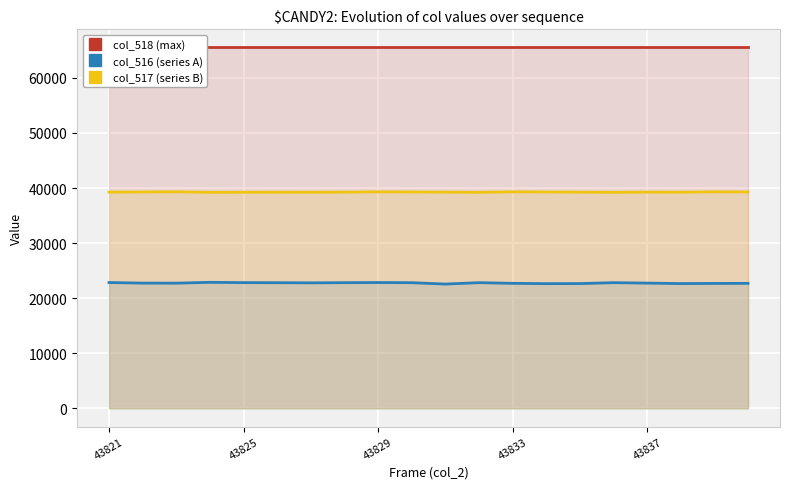

True or false: col_516 (series A) has more than 1 interior local peaks.

True